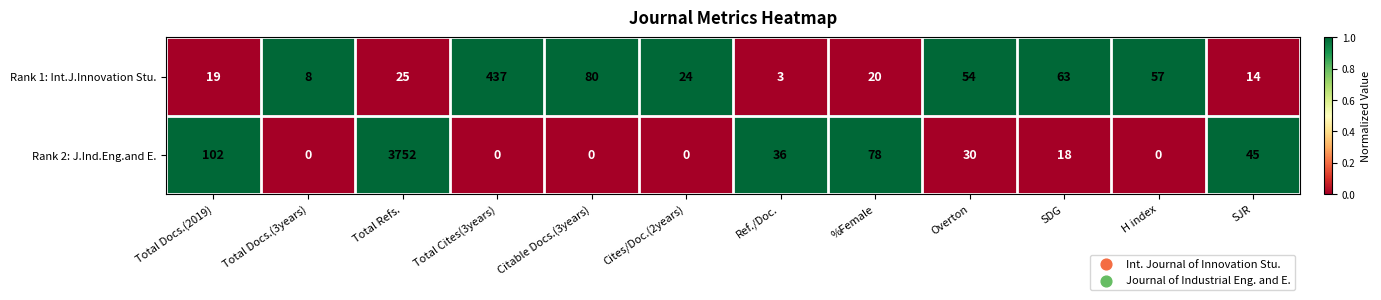

Which series has the largest total across all categories?

Rank 2: J.Ind.Eng.and E.